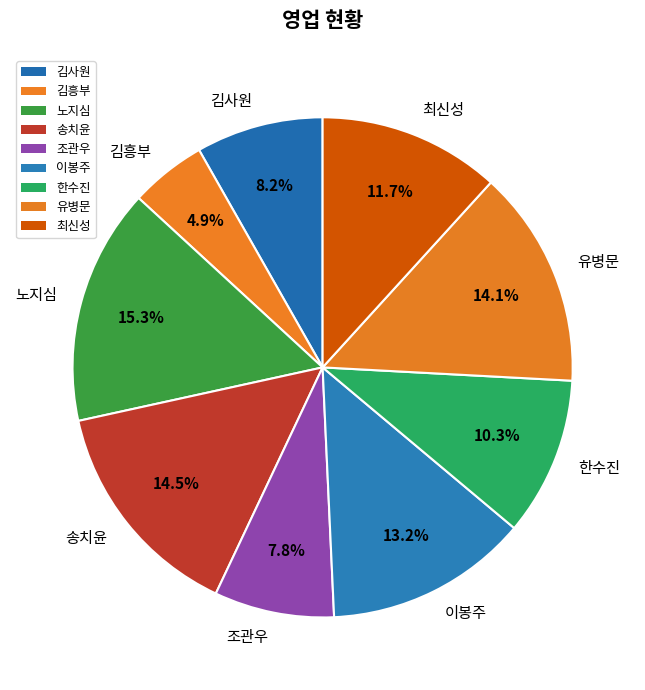

Which has a higher value, 송치윤 or 한수진?

송치윤